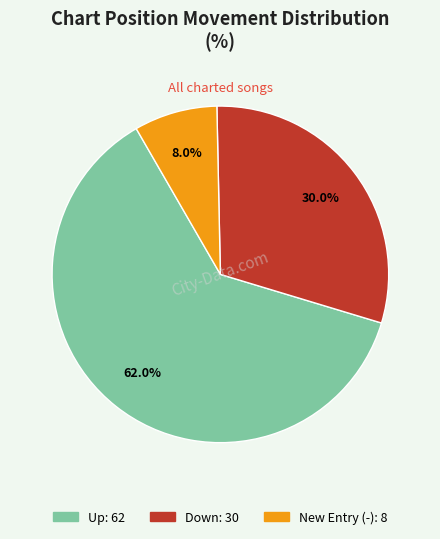

Is there a majority slice in this chart?

Yes